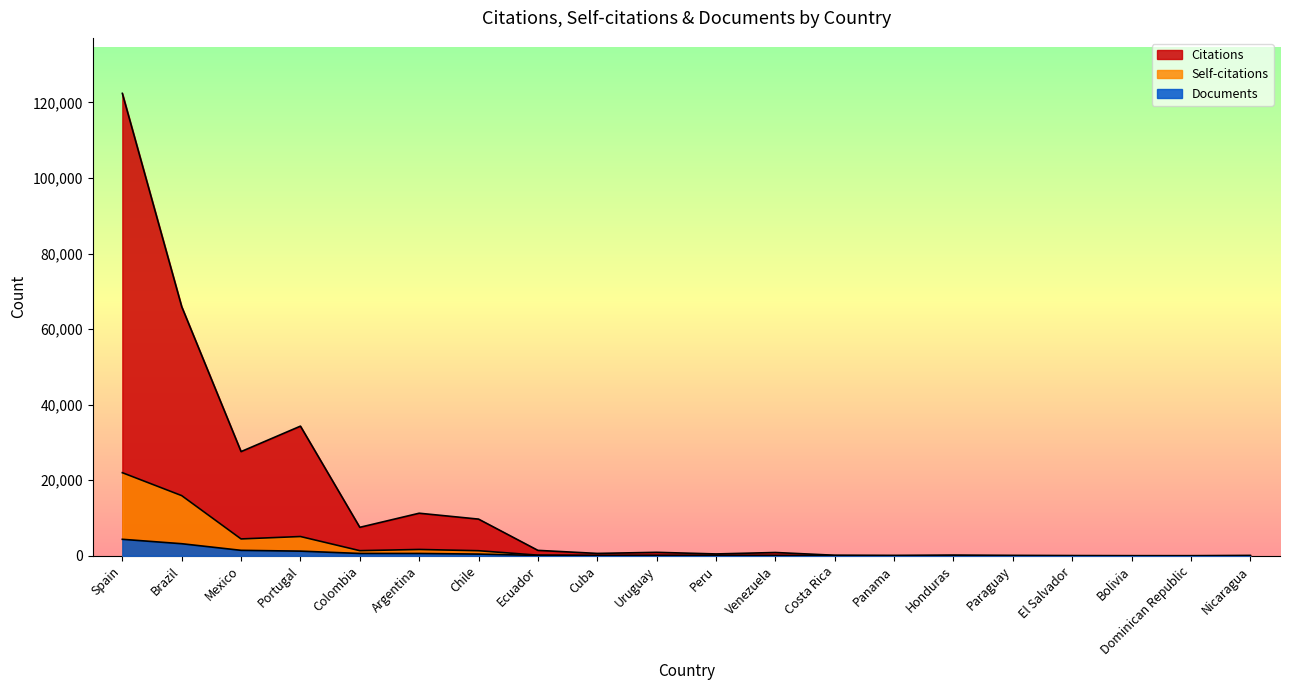

Rank the series by their maximum value, from highest to lowest.

Citations, Self-citations, Documents